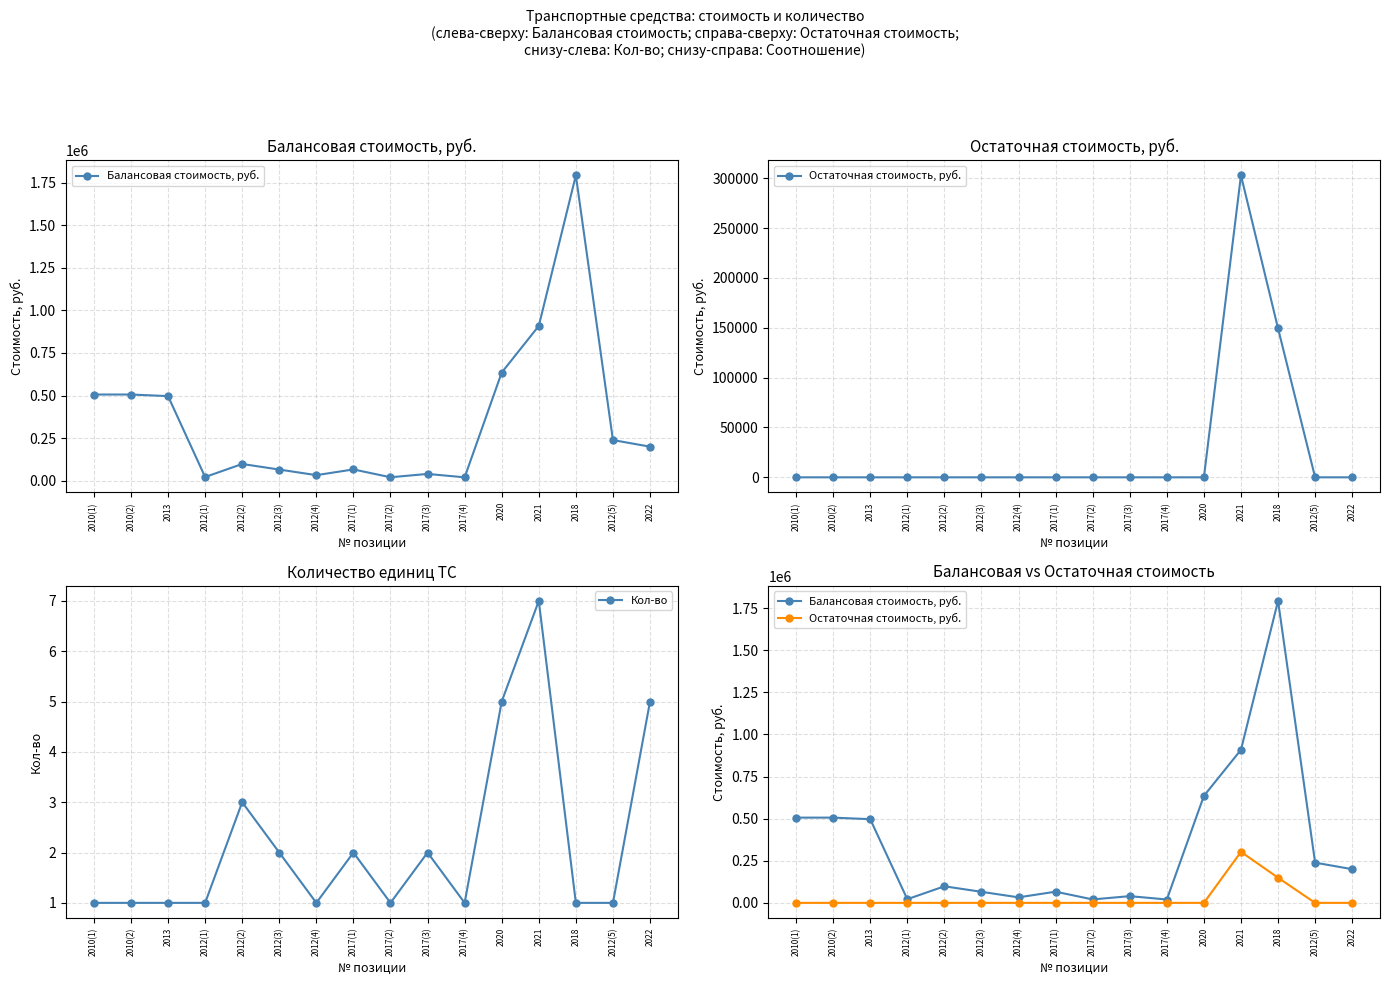

Which series has the largest range (max minus min)?

Балансовая стоимость, руб.